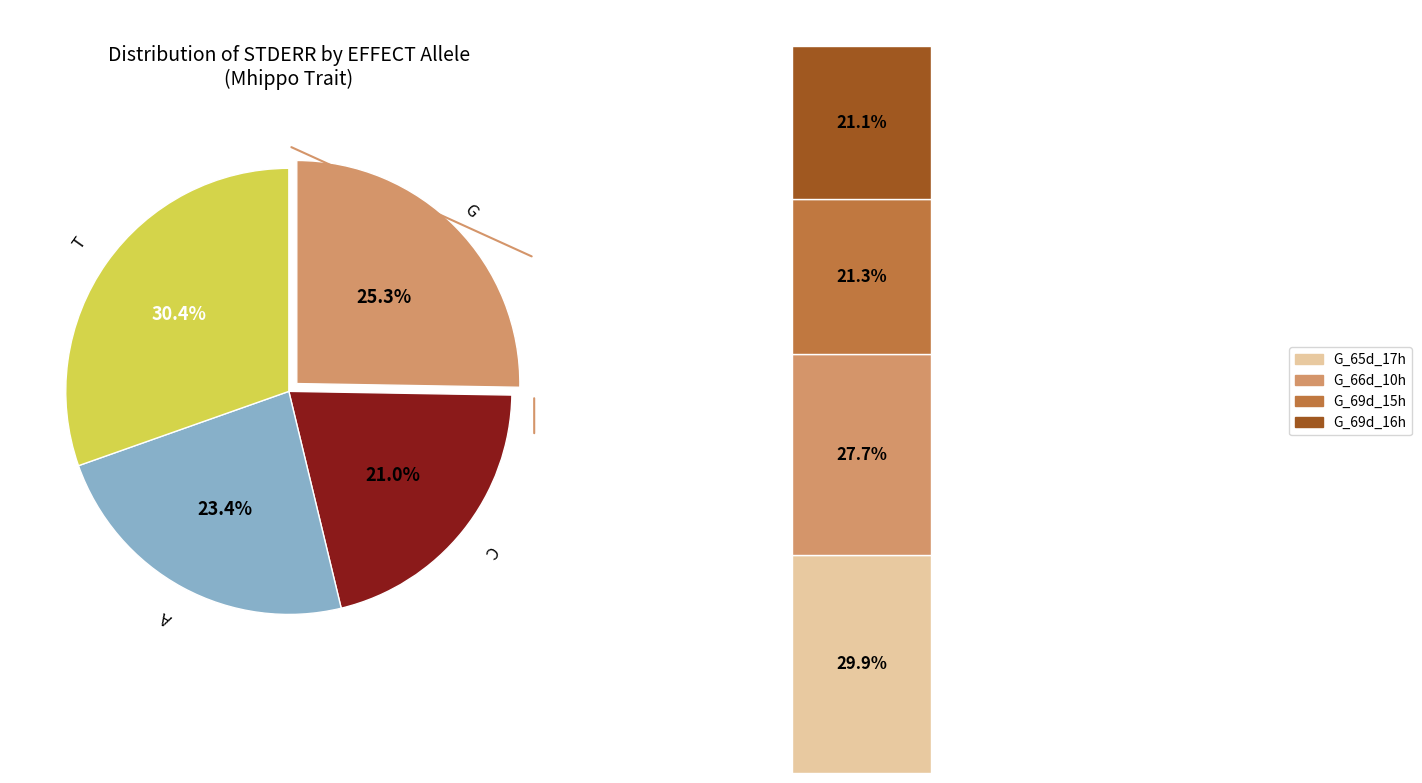

Is C the majority of the pie?

No